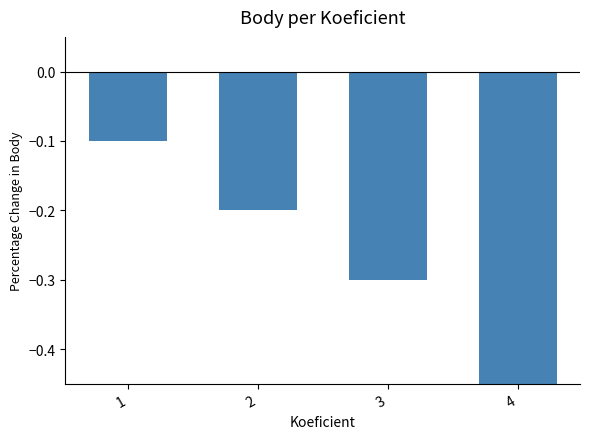

Reading left to right, list all the values displayed in this chart.

1=-0.1	2=-0.2	3=-0.3	4=-0.8